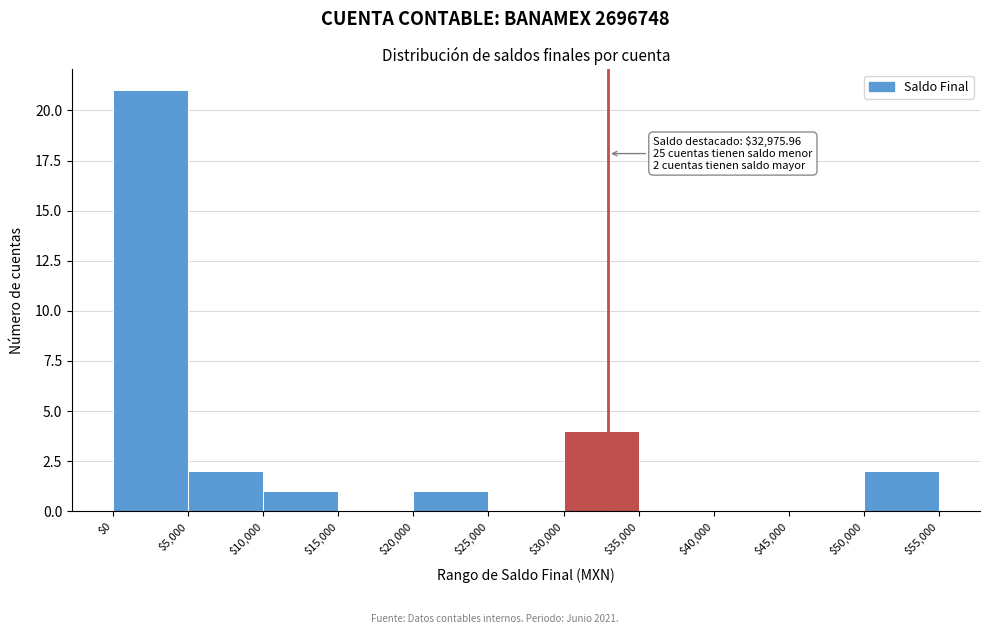

Which range on the x-axis has the tallest bar?

$0 to $5,000